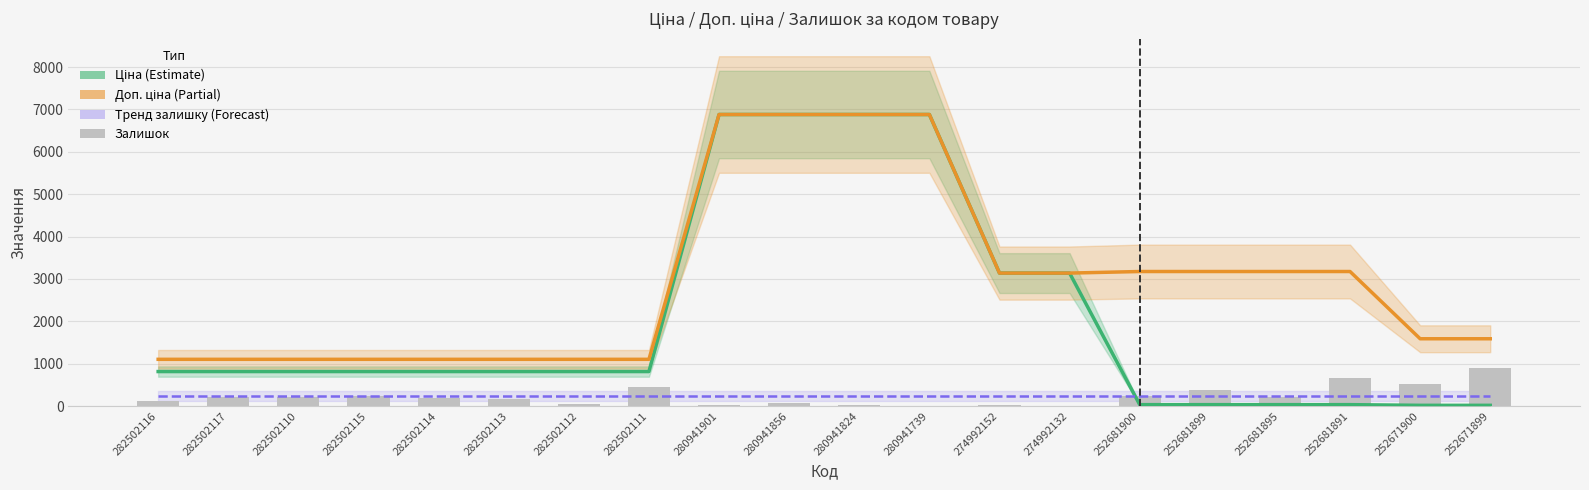

Which has a higher value, 274992132 or 282502112?

274992132